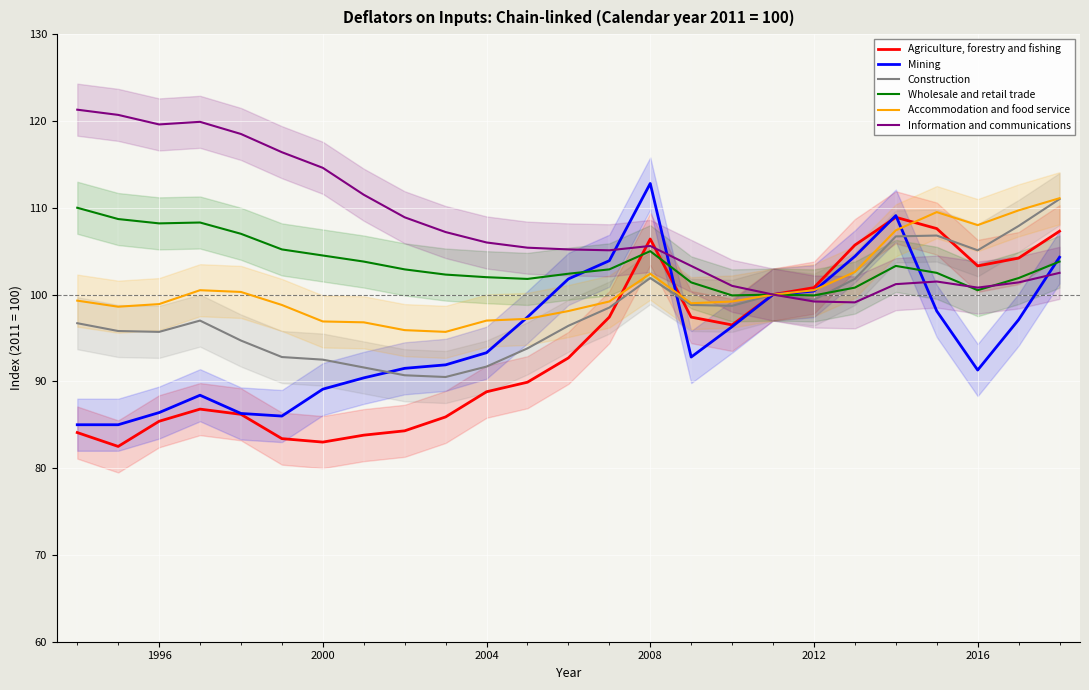

The value of Construction at 2000 is 92.5. True or false?

True